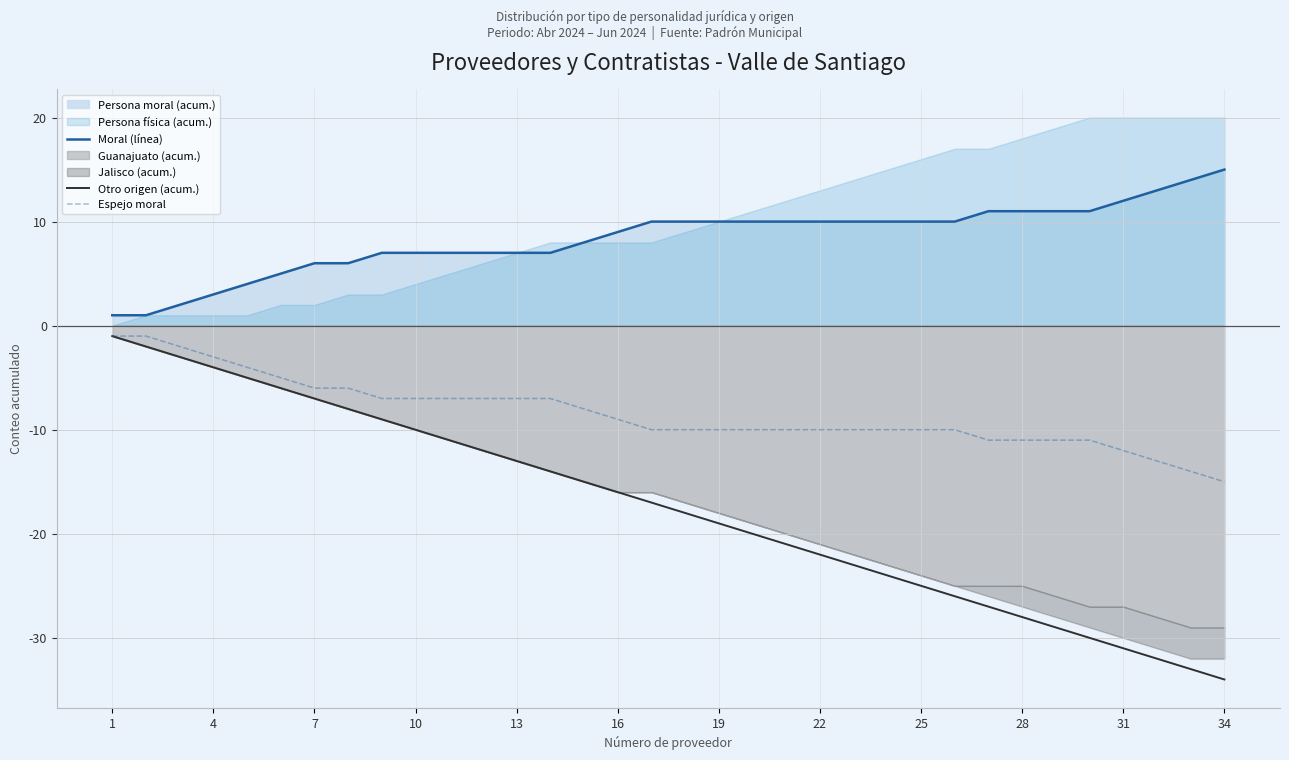

True or false: Moral (línea) and Otro origen (acum.) cross at least once.

False